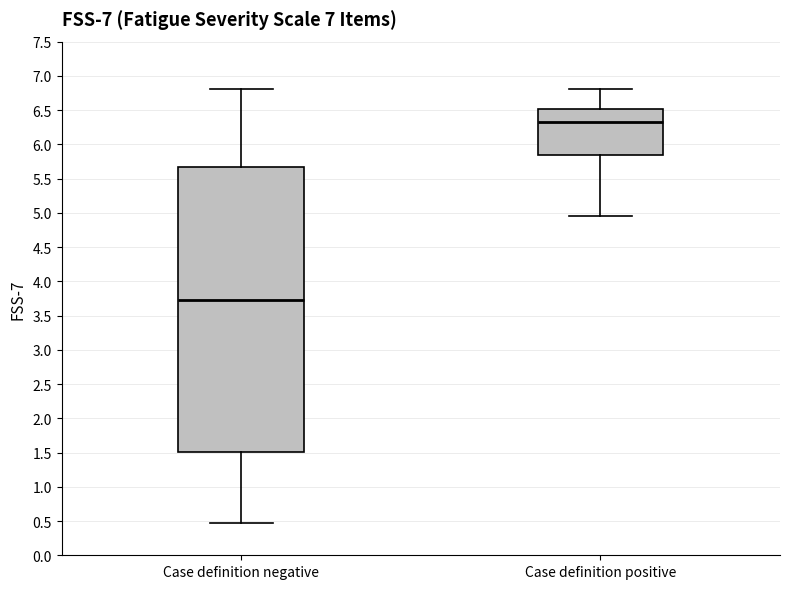

Which box has the lowest median line?

Case definition negative